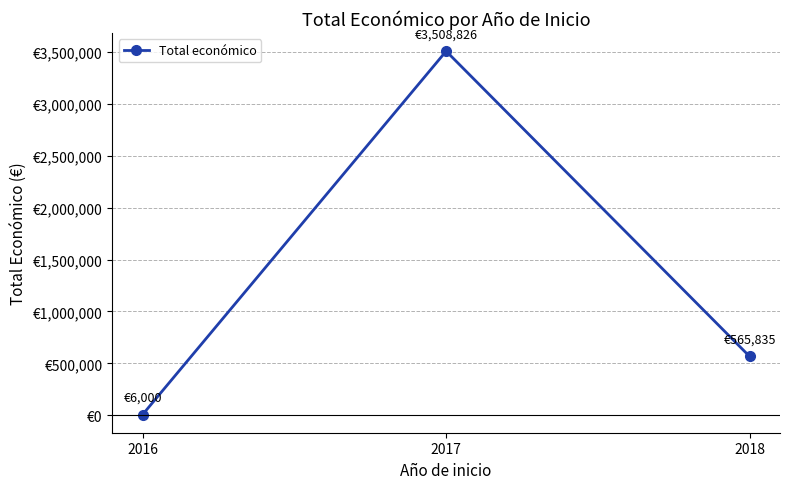

Count the number of data series in this chart.

1